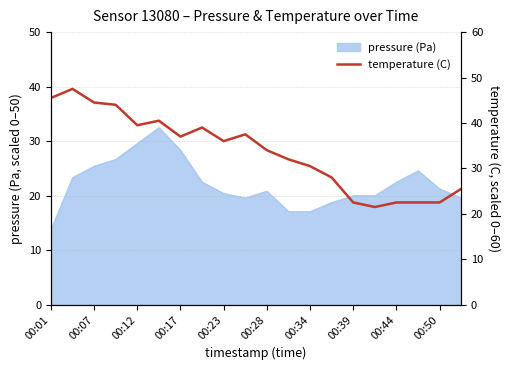

How many data points does each series have?

20